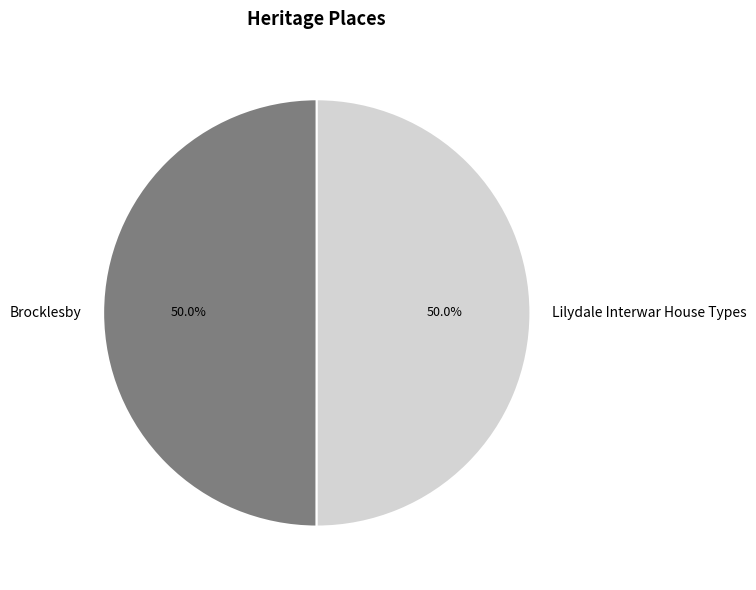

How many segments does this pie chart have?

2